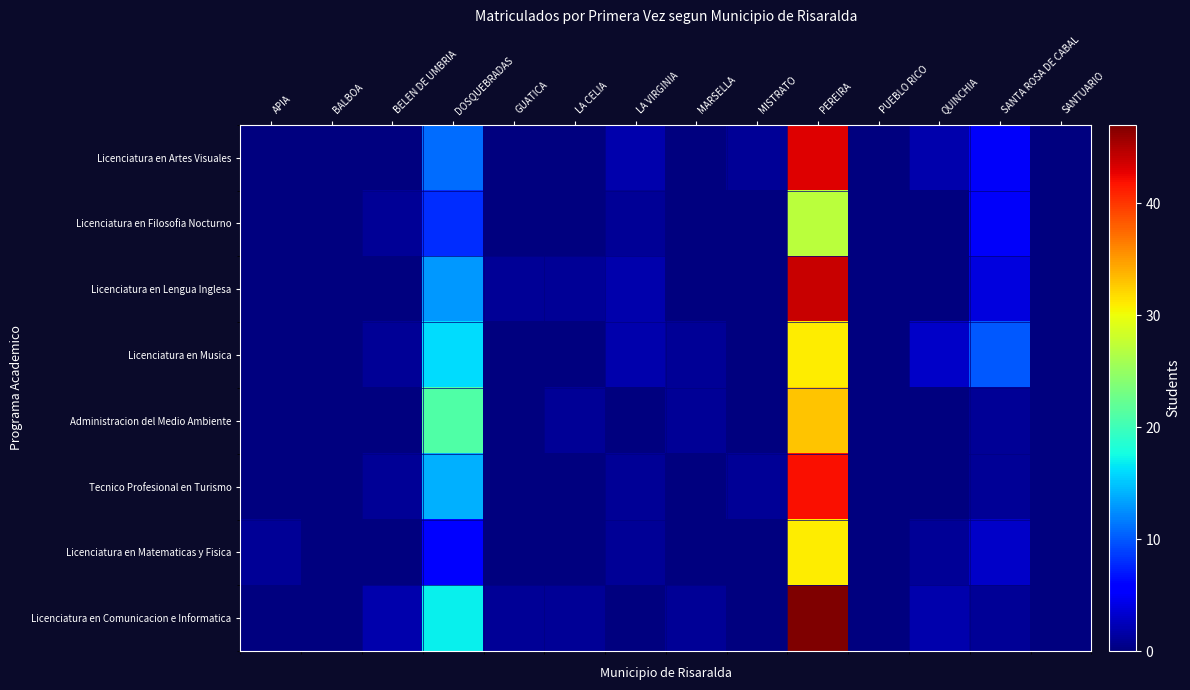

At which category is the sum across all series the highest?

PEREIRA